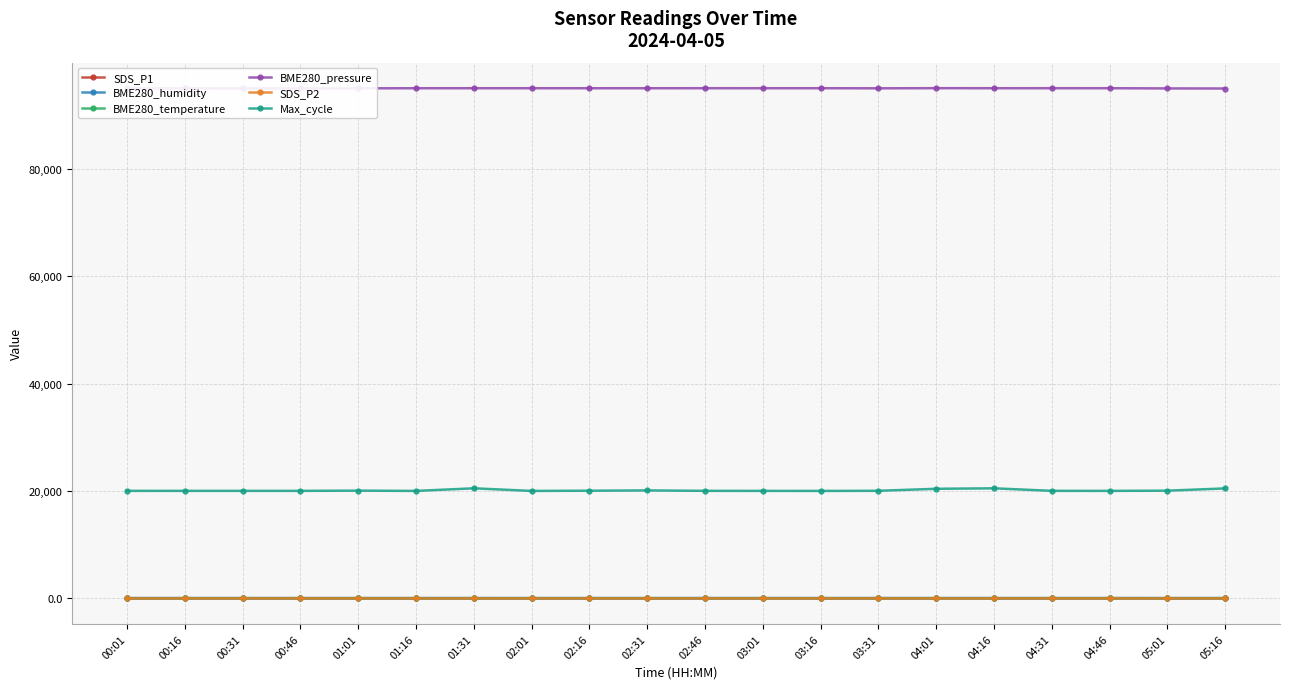

Which series has the widest spread of values?

Max_cycle